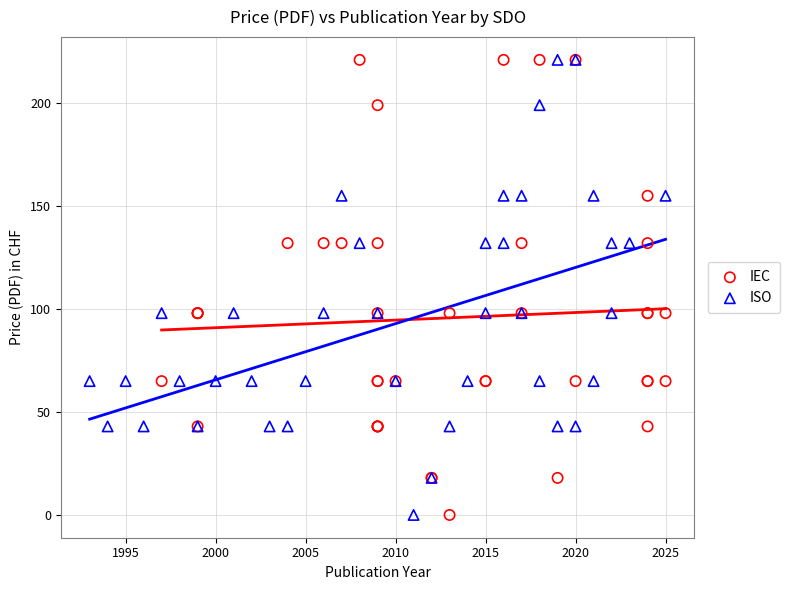

What are all the series names shown in the legend?

IEC, ISO